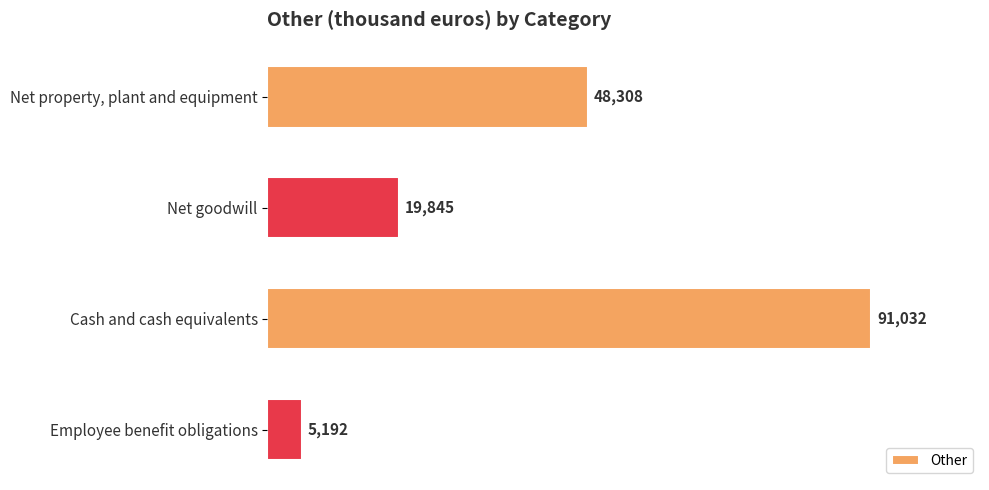

What is the greatest value displayed?

91032